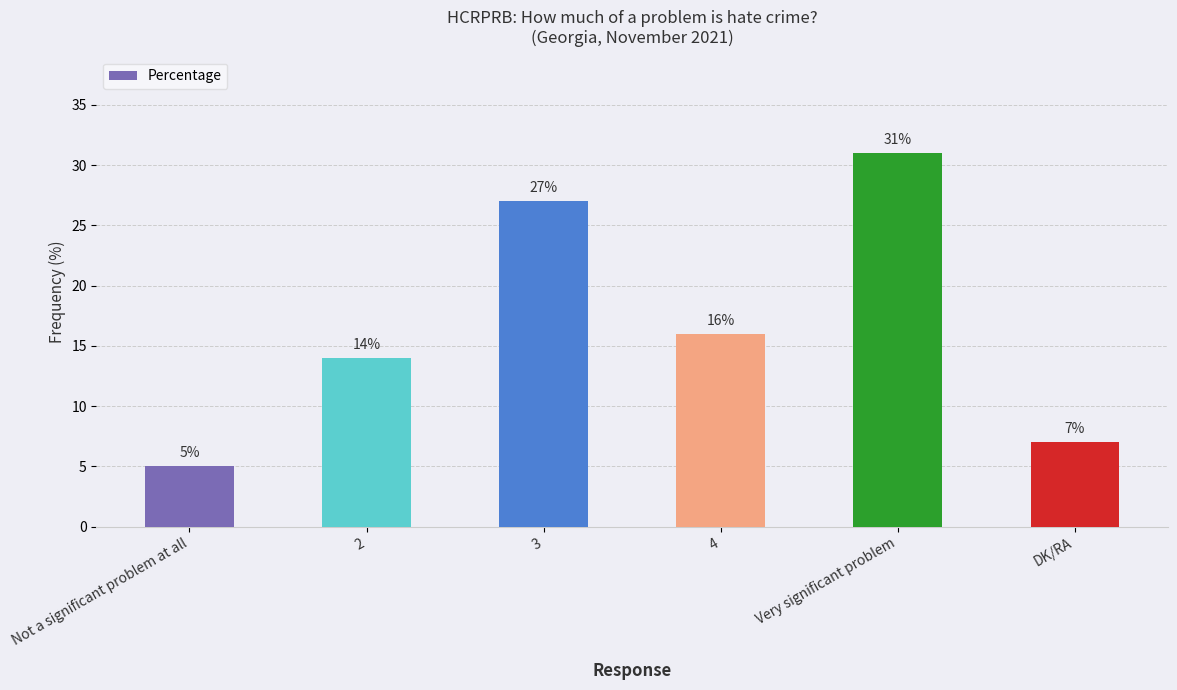

The chart shows a value of 4 at 4. True or false?

False